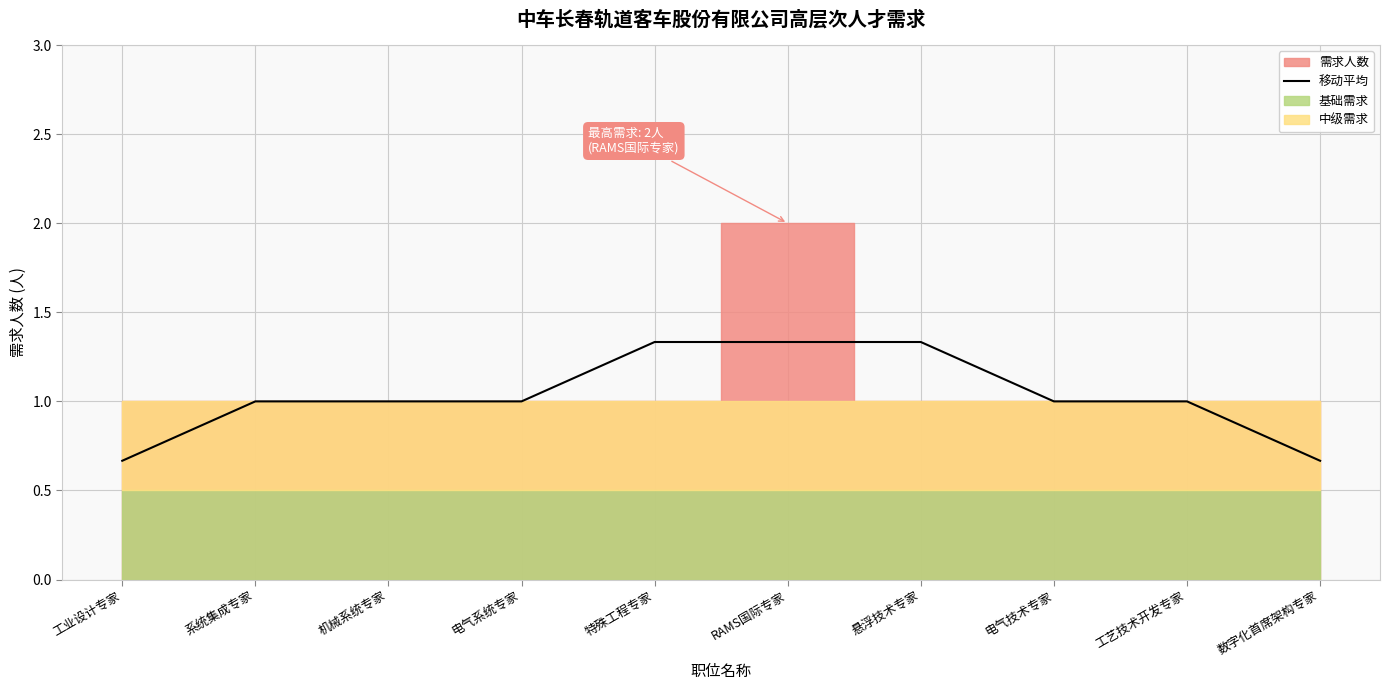

Reading left to right, what are all the values shown in this chart?

工业设计专家=0.7	系统集成专家=1.0	机械系统专家=1.0	电气系统专家=1.0	特殊工程专家=1.3	RAMS国际专家=1.3	悬浮技术专家=1.3	电气技术专家=1.0	工艺技术开发专家=1.0	数字化首席架构专家=0.7